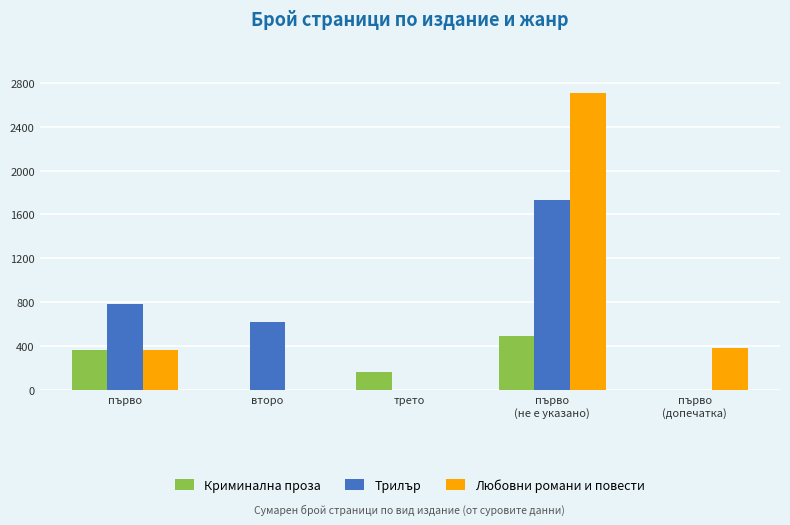

What is the approximate value of Трилър at първо, to the nearest 100?

800